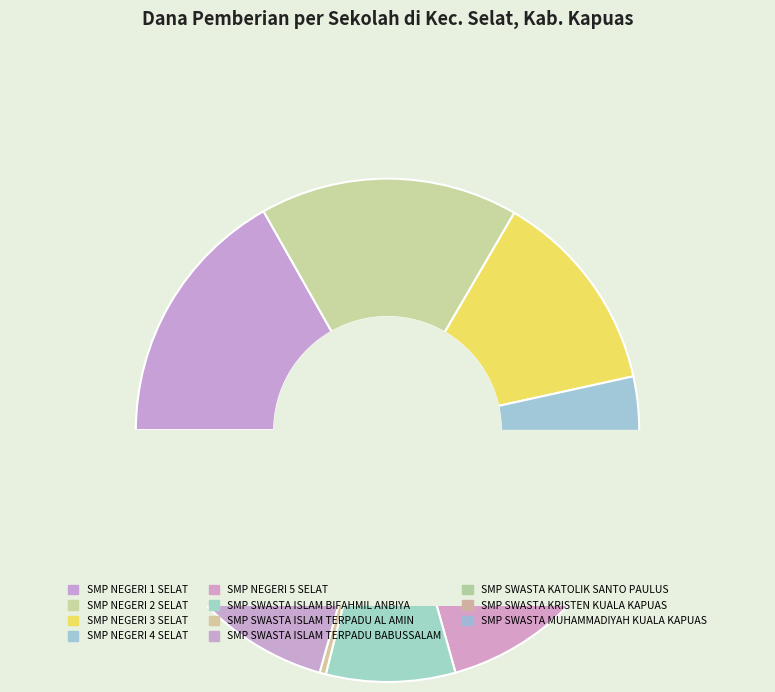

What percentage do SMP SWASTA MUHAMMADIYAH KUALA KAPUAS and SMP SWASTA ISLAM TERPADU AL AMIN together represent?

9.9%